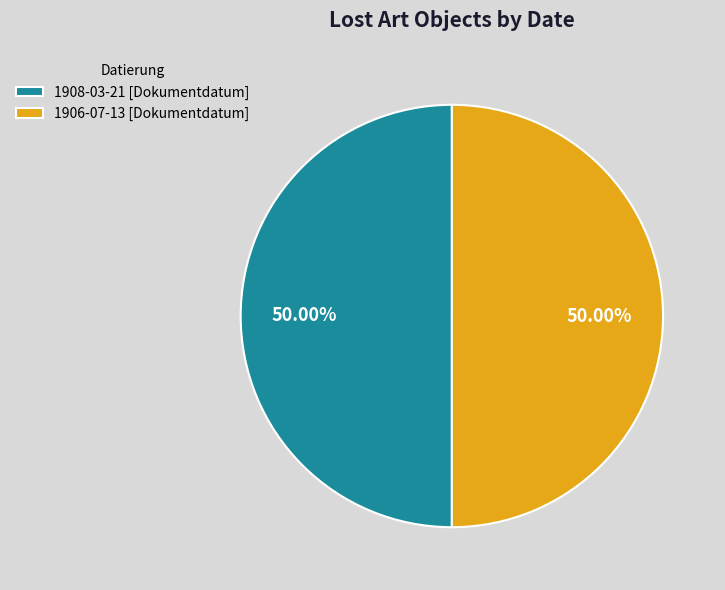

Do 1906-07-13 [Dokumentdatum] and 1908-03-21 [Dokumentdatum] together represent more than half of the pie?

Yes